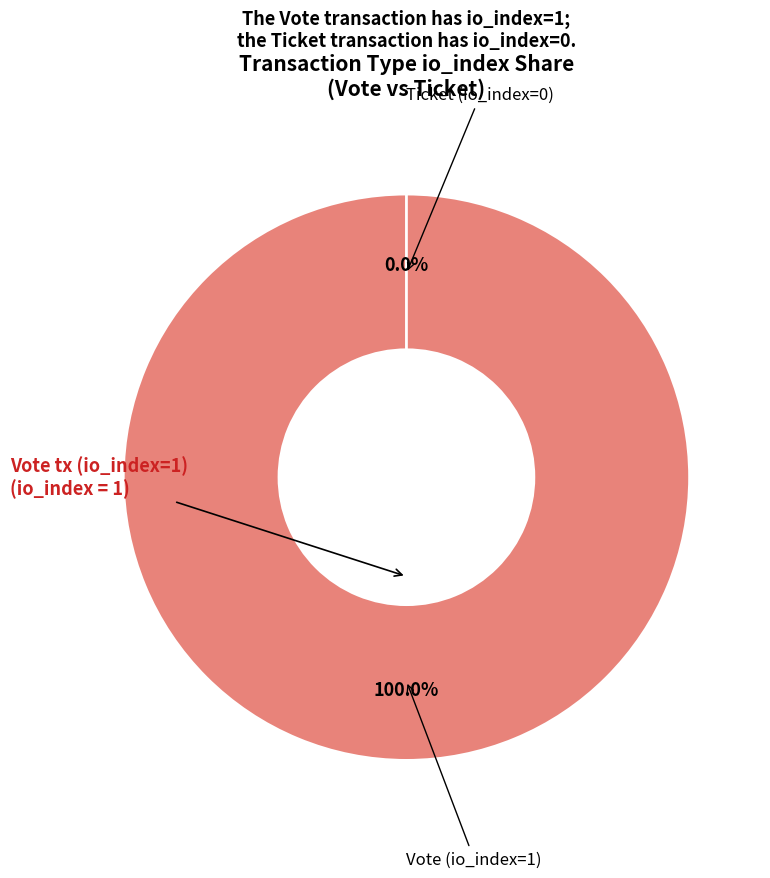

Does Ticket (io_index=0) account for over 50% of the chart?

No